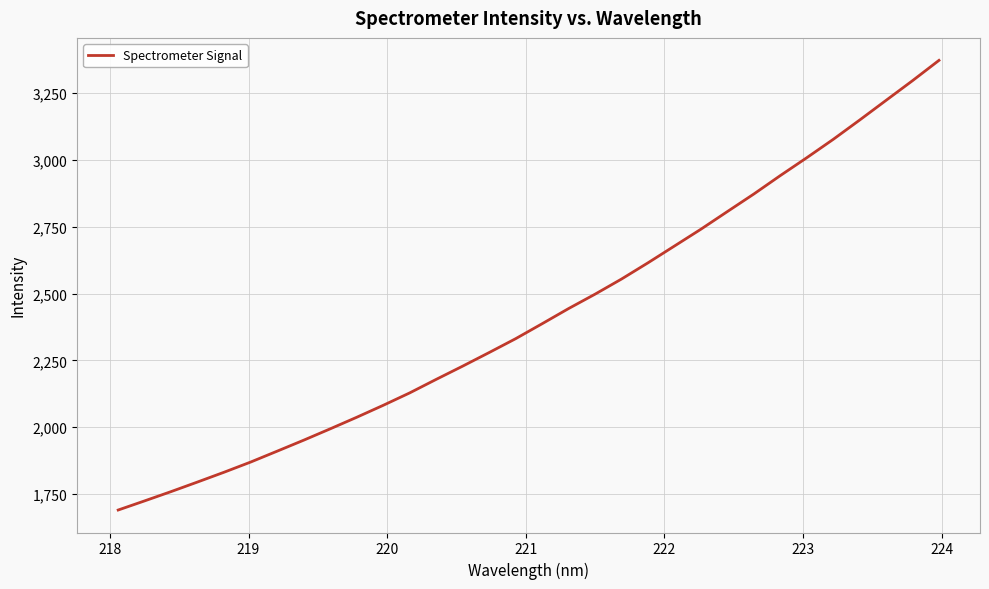

What is the difference between the maximum and minimum values?

1682.3